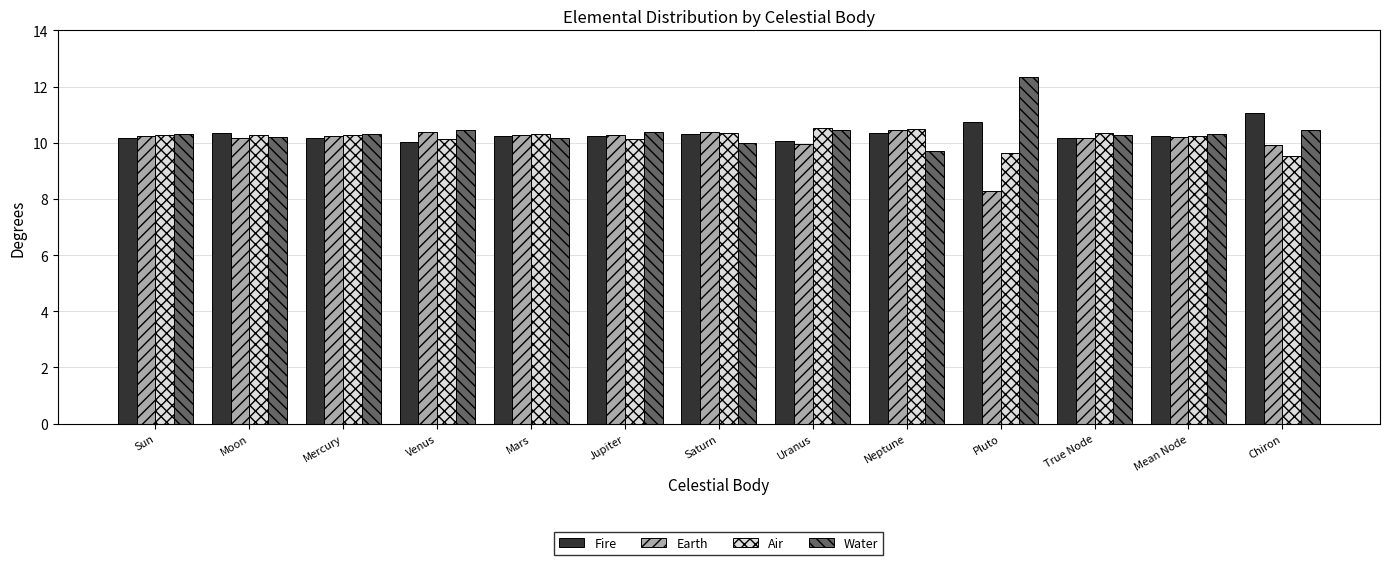

Which series has the largest range (max minus min)?

Water